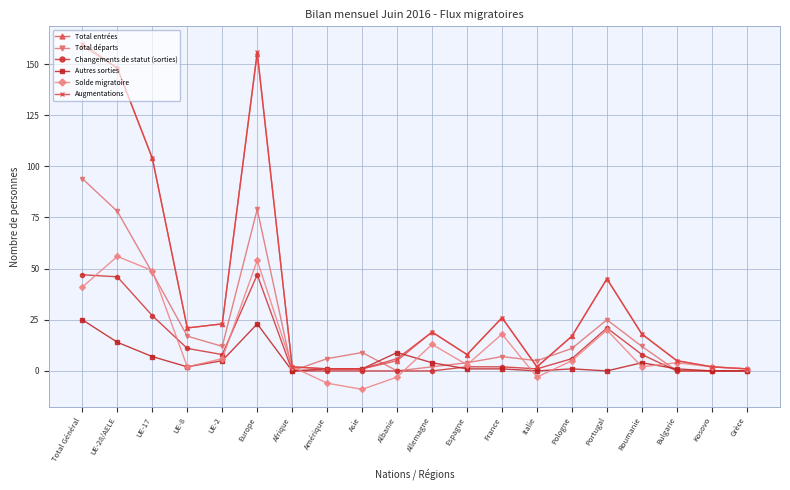

Where is Solde migratoire nearest to the value 23?

Portugal